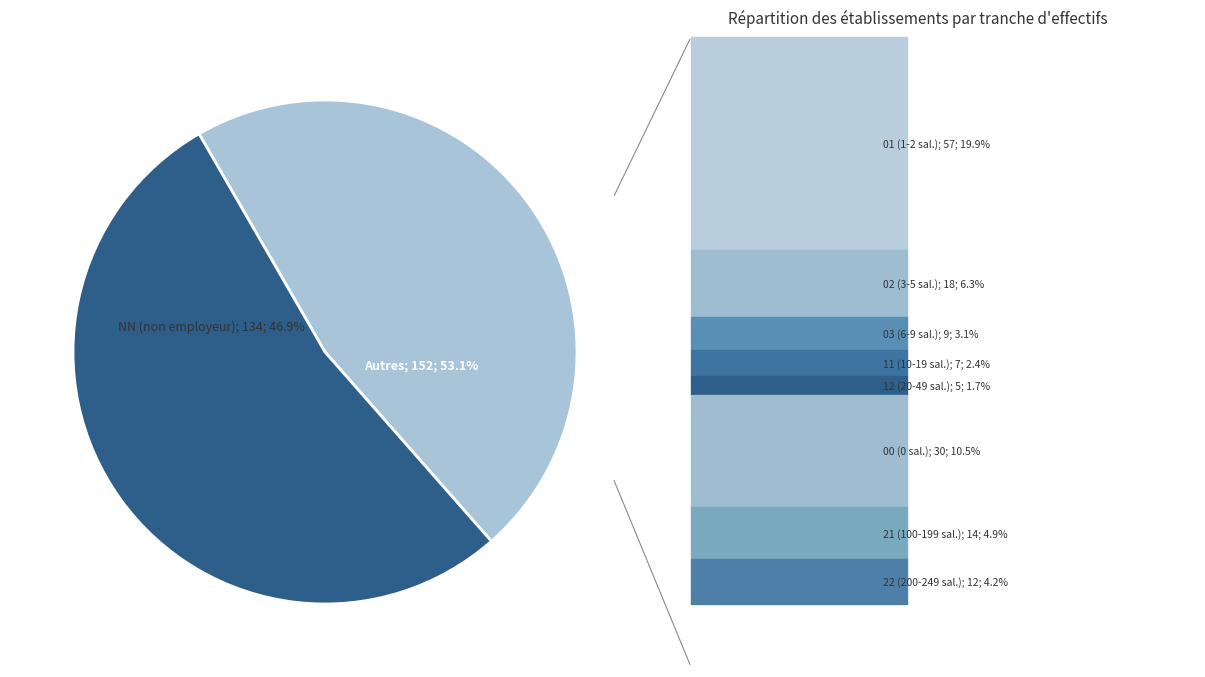

Count the number of slices in the pie.

9